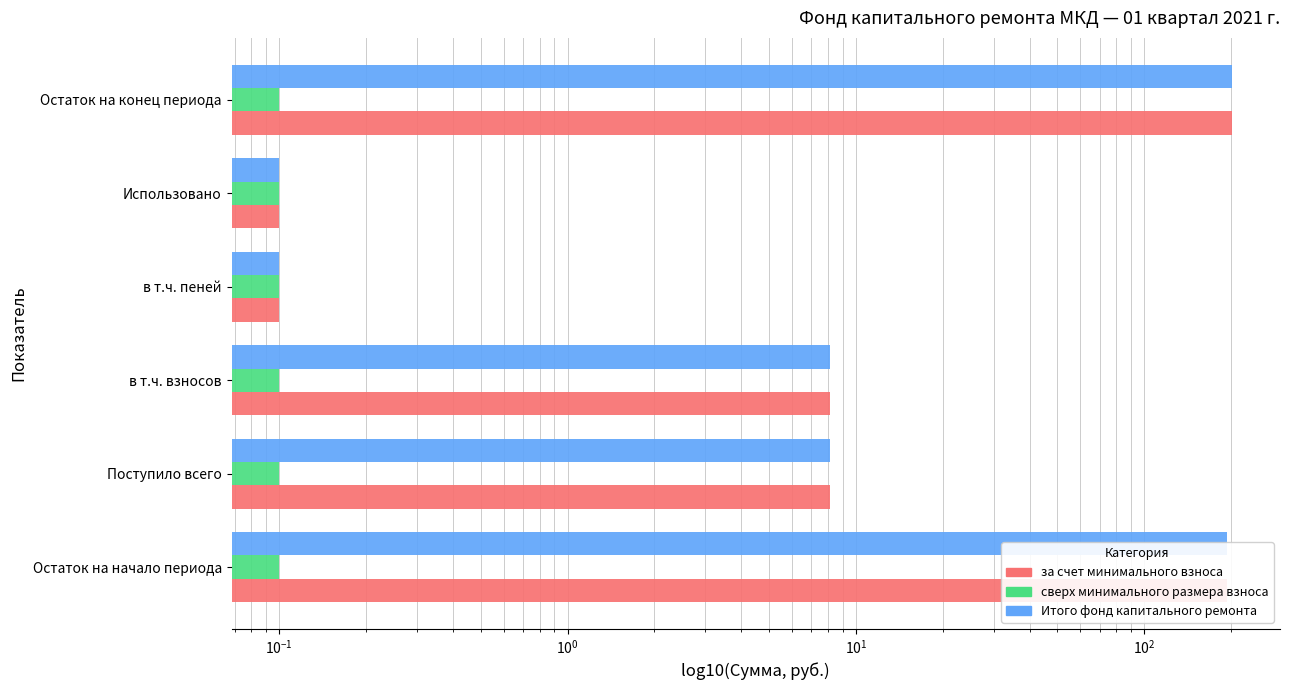

What is the lowest value of the сверх минимального размера взноса series?

0.2